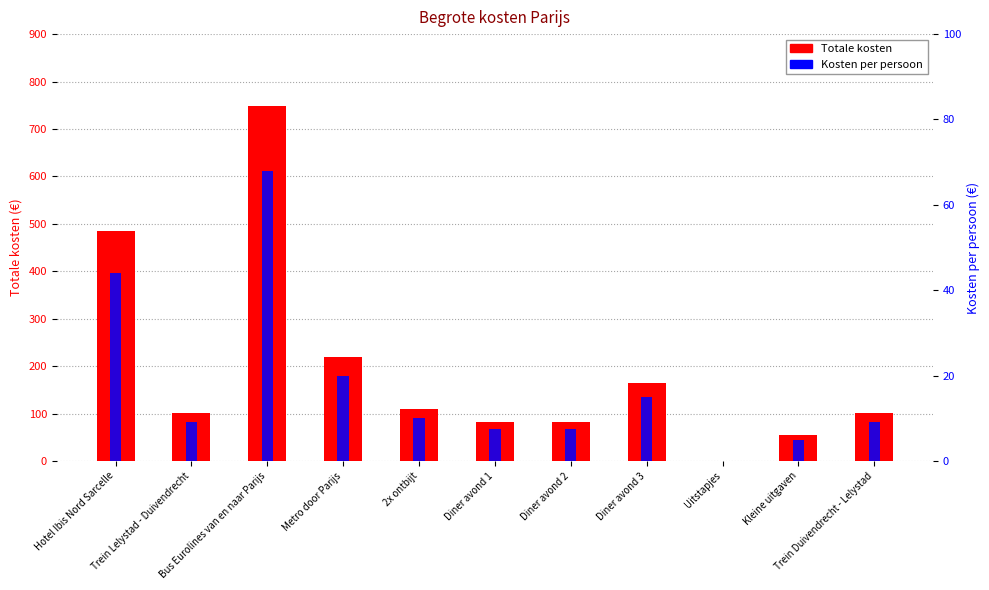

Which has a higher value, Hotel Ibis Nord Sarcelle or Kleine uitgaven?

Hotel Ibis Nord Sarcelle